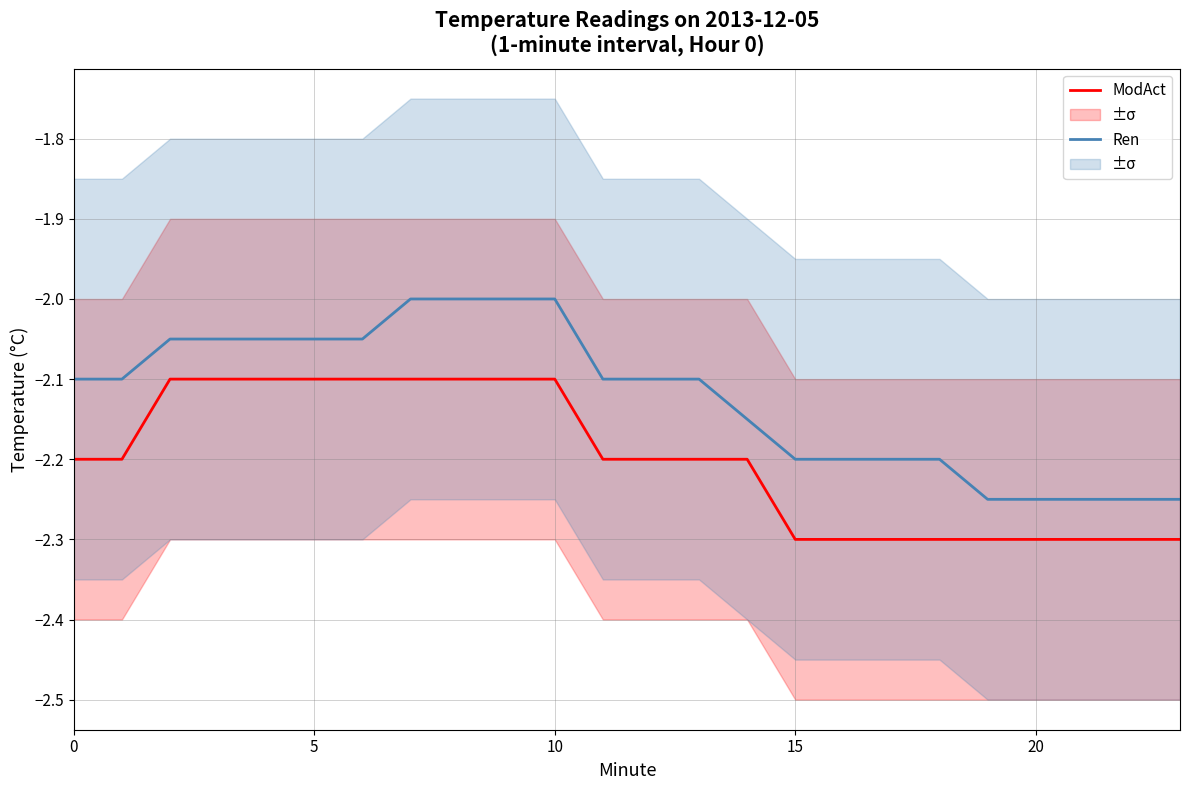

Between 9 and 12, which series saw the biggest shift?

ModAct